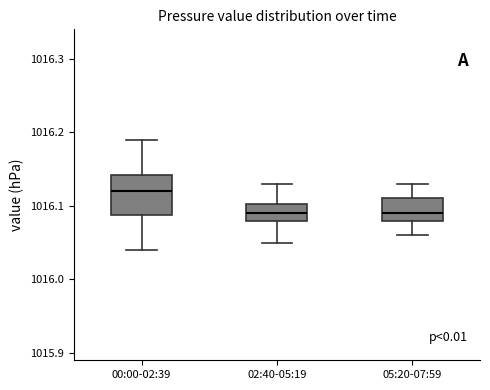

Which box is the tallest, from its lower edge to its upper edge?

00:00-02:39